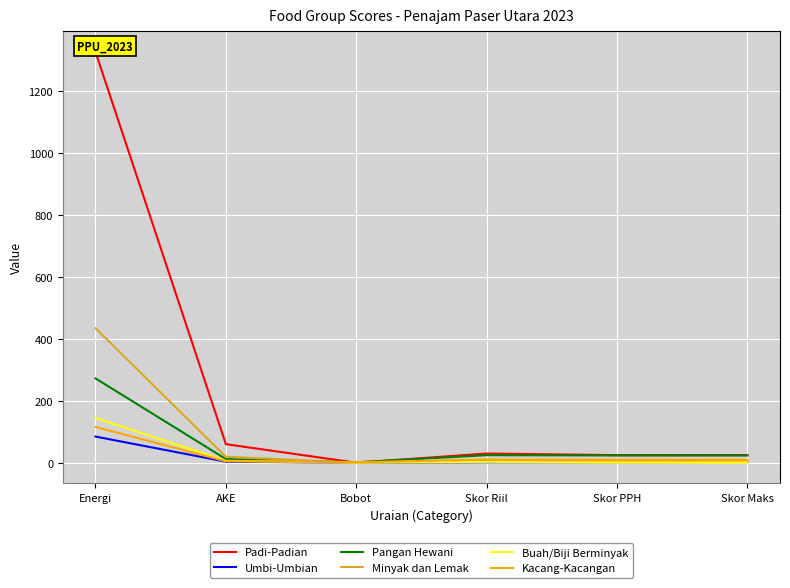

At which category does Minyak dan Lemak reach its first local valley?

Bobot